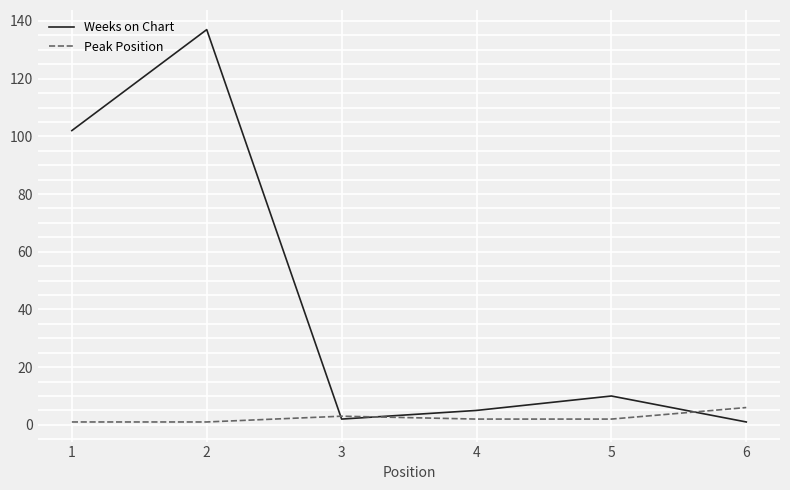

In Peak Position, how many points are higher than both neighbors (excluding endpoints)?

1